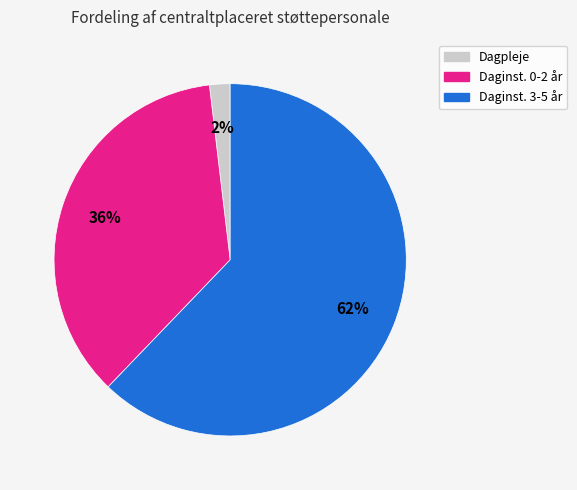

Approximately how many times larger is the value at Daginst. 0-2 år compared to Daginst. 3-5 år?

0.6